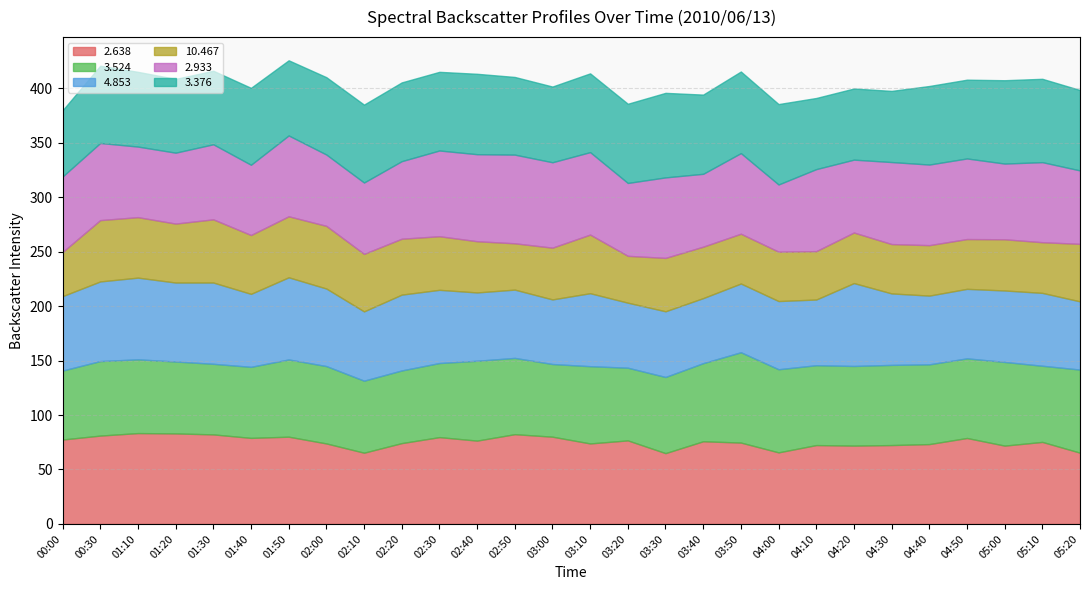

In   2.638, how many points are lower than both neighbors (excluding endpoints)?

8